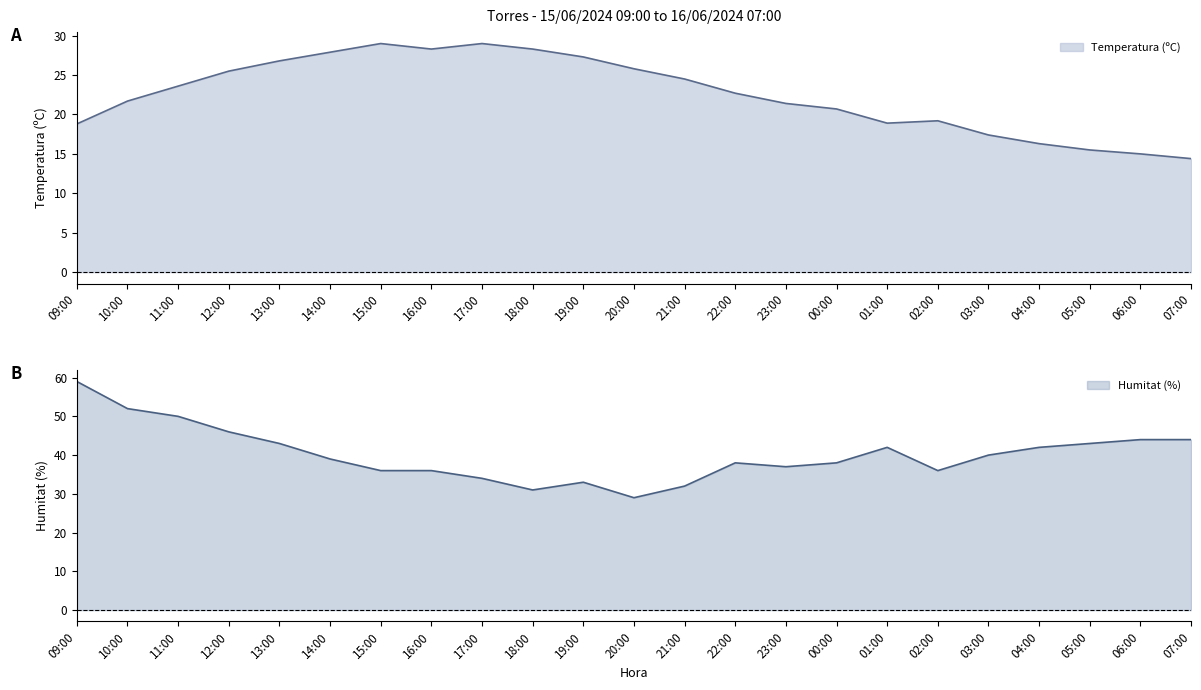

What is the label of the 17th point from the right?

15:00